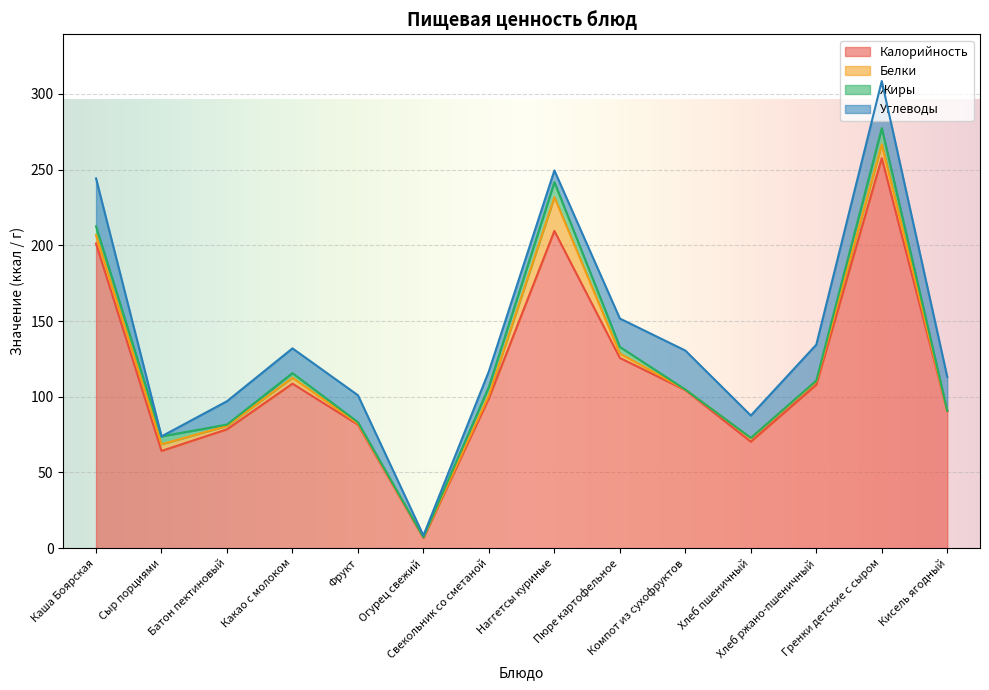

Which category has the highest value in the Белки series?

Наггетсы куриные